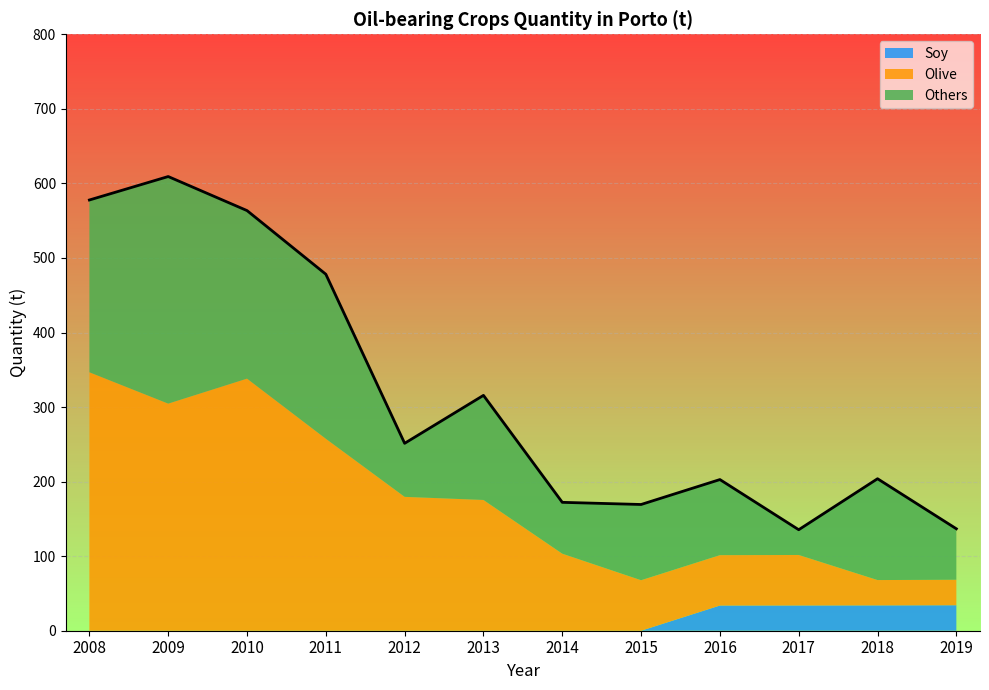

What is the value of the Others point at the 12th from the left?

135.9